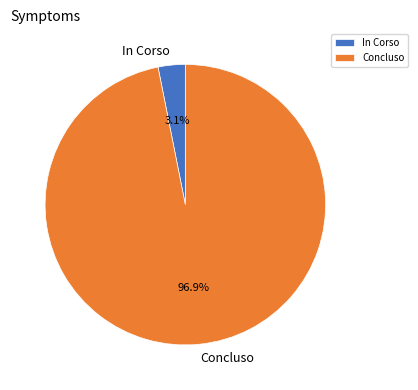

Does Concluso account for over 50% of the chart?

Yes